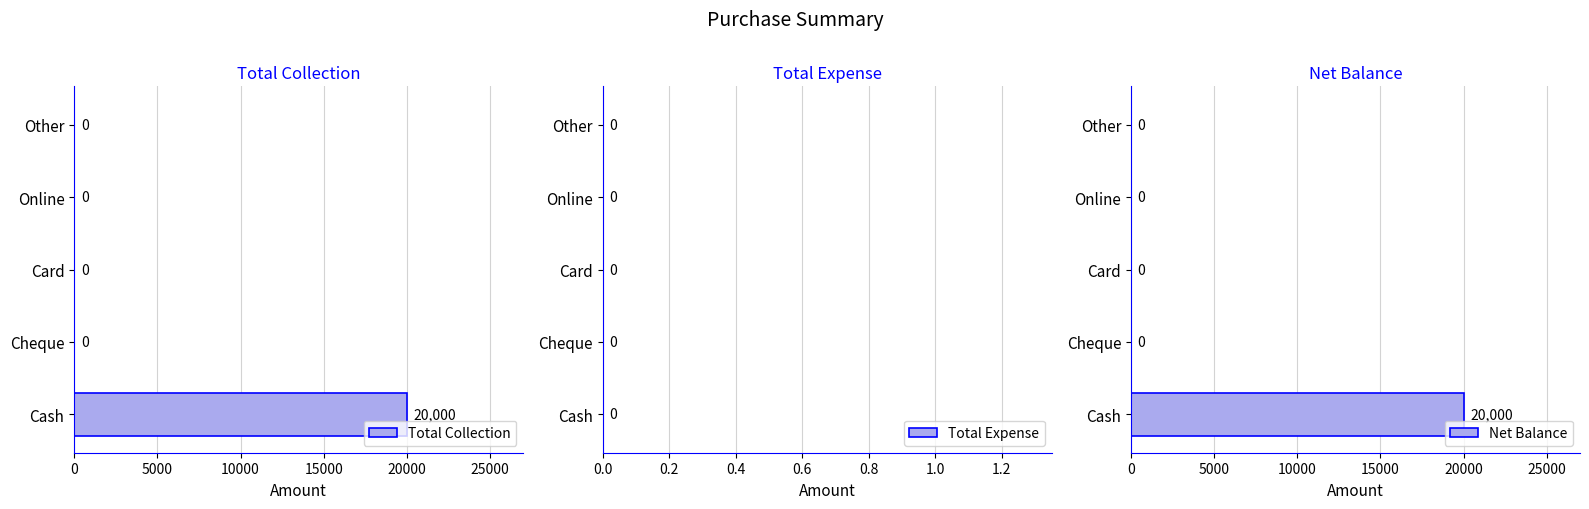

Does the chart contain stacked bars?

No